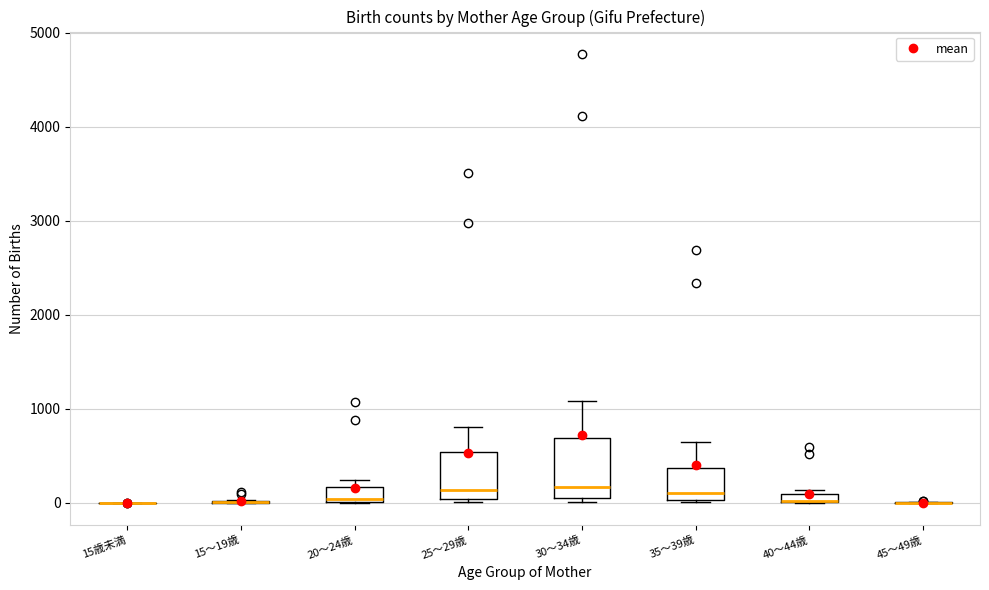

Where is the lower edge of the box for 25～29歳 on the y-axis? The values are not printed on the chart, so give them approximately, as read against the axis.

0